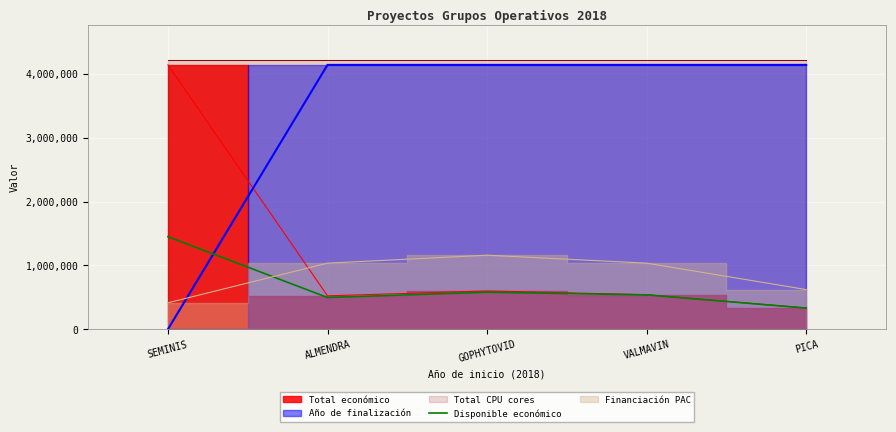

True or false: Disponible económico has a value of 579515.0 at GOPHYTOVID.

True